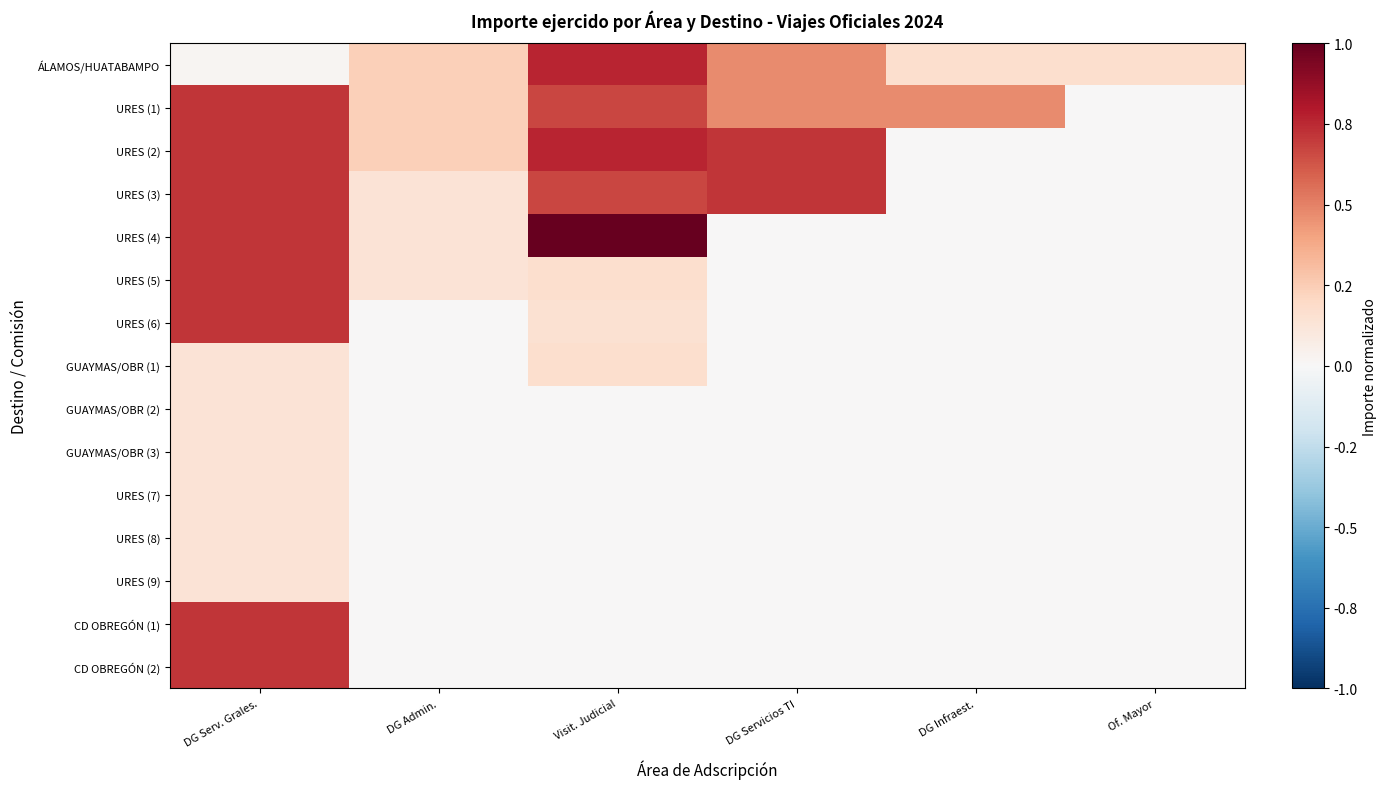

Reading left to right, what are all the values shown in this chart?

ÁLAMOS/HUATABAMPO: DG Serv. Grales.=0.0	DG Admin.=0.2	Visit. Judicial=0.8	DG Servicios TI=0.5	DG Infraest.=0.2	Of. Mayor=0.2
URES (1): DG Serv. Grales.=0.7	DG Admin.=0.2	Visit. Judicial=0.7	DG Servicios TI=0.5	DG Infraest.=0.5	Of. Mayor=0.0
URES (2): DG Serv. Grales.=0.7	DG Admin.=0.2	Visit. Judicial=0.8	DG Servicios TI=0.7	DG Infraest.=0.0	Of. Mayor=0.0
URES (3): DG Serv. Grales.=0.7	DG Admin.=0.1	Visit. Judicial=0.7	DG Servicios TI=0.7	DG Infraest.=0.0	Of. Mayor=0.0
URES (4): DG Serv. Grales.=0.7	DG Admin.=0.1	Visit. Judicial=1.0	DG Servicios TI=0.0	DG Infraest.=0.0	Of. Mayor=0.0
URES (5): DG Serv. Grales.=0.7	DG Admin.=0.1	Visit. Judicial=0.2	DG Servicios TI=0.0	DG Infraest.=0.0	Of. Mayor=0.0
URES (6): DG Serv. Grales.=0.7	DG Admin.=0.0	Visit. Judicial=0.2	DG Servicios TI=0.0	DG Infraest.=0.0	Of. Mayor=0.0
GUAYMAS/OBR (1): DG Serv. Grales.=0.1	DG Admin.=0.0	Visit. Judicial=0.2	DG Servicios TI=0.0	DG Infraest.=0.0	Of. Mayor=0.0
GUAYMAS/OBR (2): DG Serv. Grales.=0.1	DG Admin.=0.0	Visit. Judicial=0.0	DG Servicios TI=0.0	DG Infraest.=0.0	Of. Mayor=0.0
GUAYMAS/OBR (3): DG Serv. Grales.=0.1	DG Admin.=0.0	Visit. Judicial=0.0	DG Servicios TI=0.0	DG Infraest.=0.0	Of. Mayor=0.0
URES (7): DG Serv. Grales.=0.1	DG Admin.=0.0	Visit. Judicial=0.0	DG Servicios TI=0.0	DG Infraest.=0.0	Of. Mayor=0.0
URES (8): DG Serv. Grales.=0.1	DG Admin.=0.0	Visit. Judicial=0.0	DG Servicios TI=0.0	DG Infraest.=0.0	Of. Mayor=0.0
URES (9): DG Serv. Grales.=0.1	DG Admin.=0.0	Visit. Judicial=0.0	DG Servicios TI=0.0	DG Infraest.=0.0	Of. Mayor=0.0
CD OBREGÓN (1): DG Serv. Grales.=0.7	DG Admin.=0.0	Visit. Judicial=0.0	DG Servicios TI=0.0	DG Infraest.=0.0	Of. Mayor=0.0
CD OBREGÓN (2): DG Serv. Grales.=0.7	DG Admin.=0.0	Visit. Judicial=0.0	DG Servicios TI=0.0	DG Infraest.=0.0	Of. Mayor=0.0